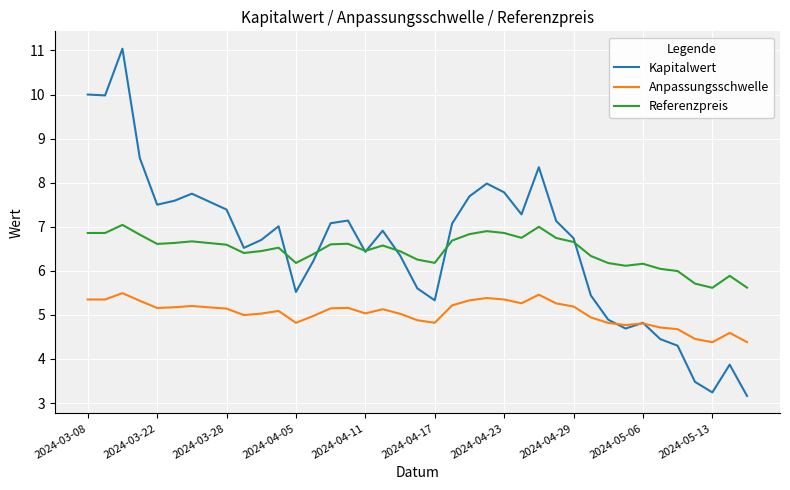

What is the highest value of the Anpassungsschwelle series?

5.5